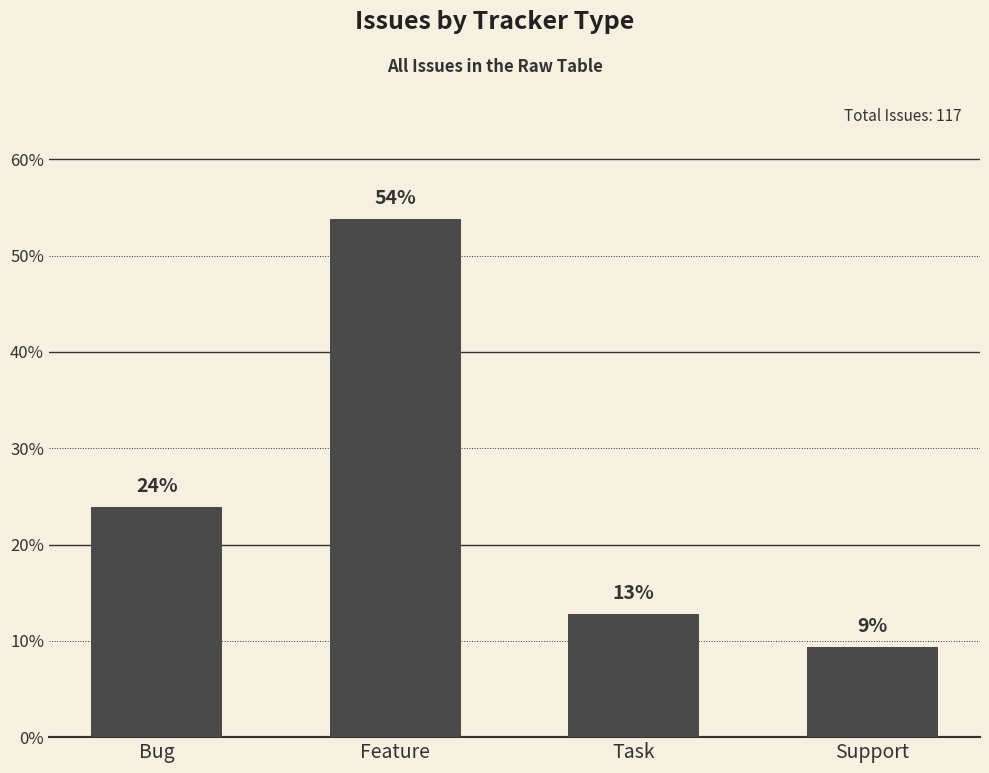

What is the label of the 3rd bar from the left?

Task